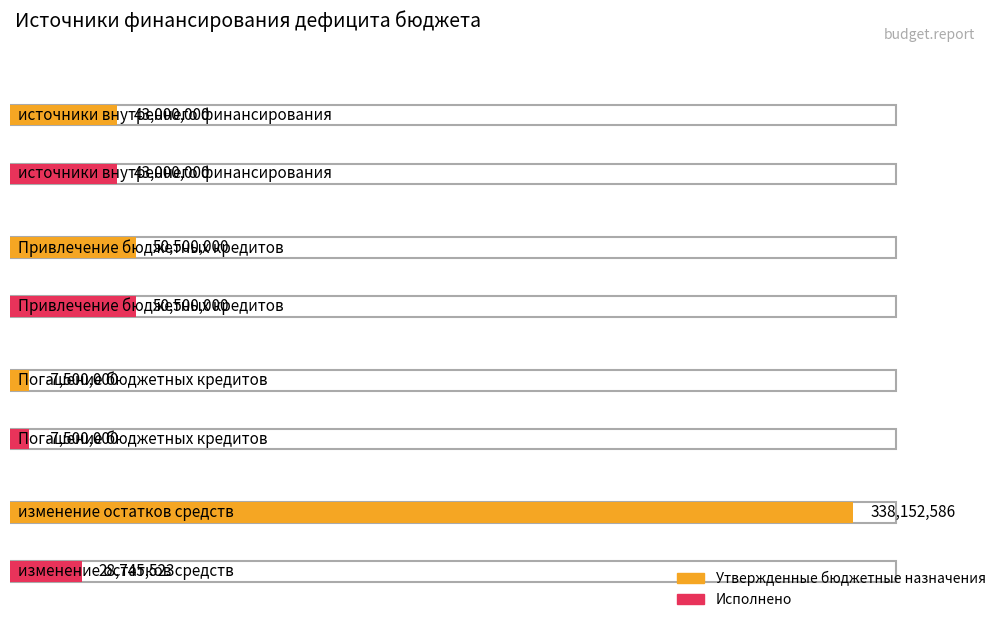

What position from the left is источники внутреннего финансирования?

1